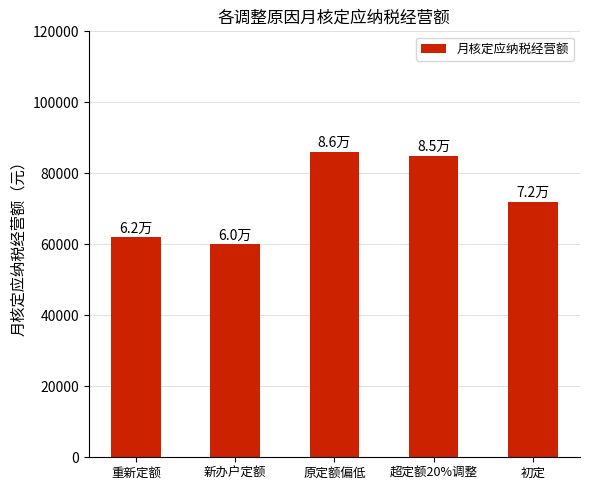

What is the label of the 2nd bar from the right?

超定额20%调整